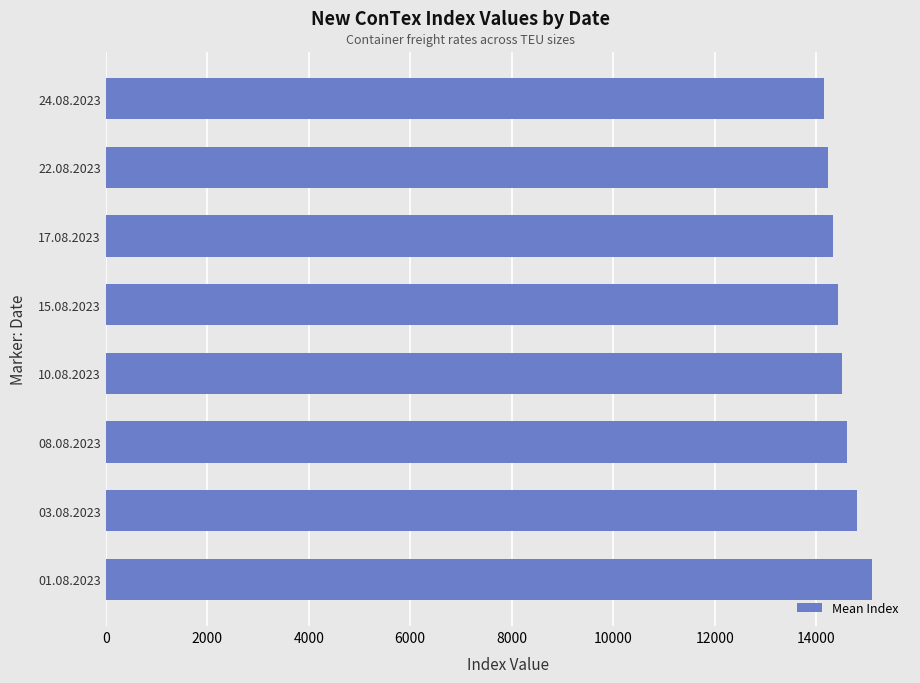

The value at 17.08.2023 is 14339.2. True or false?

True